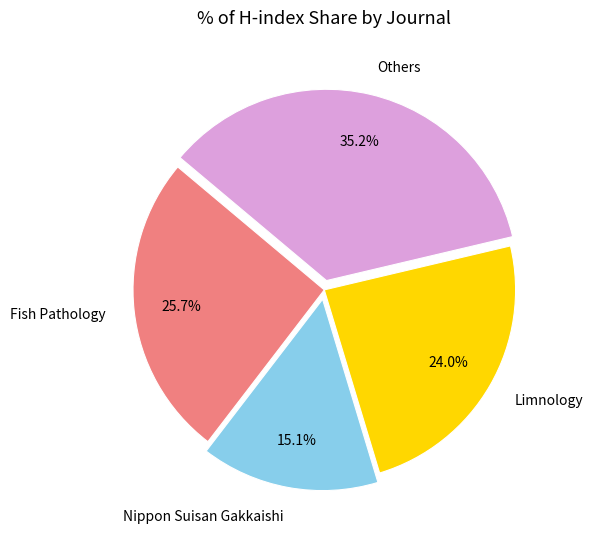

Count the number of slices in the pie.

4